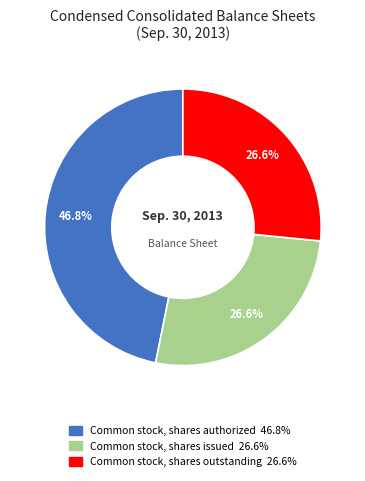

Is there any slice that represents more than half of the pie?

No